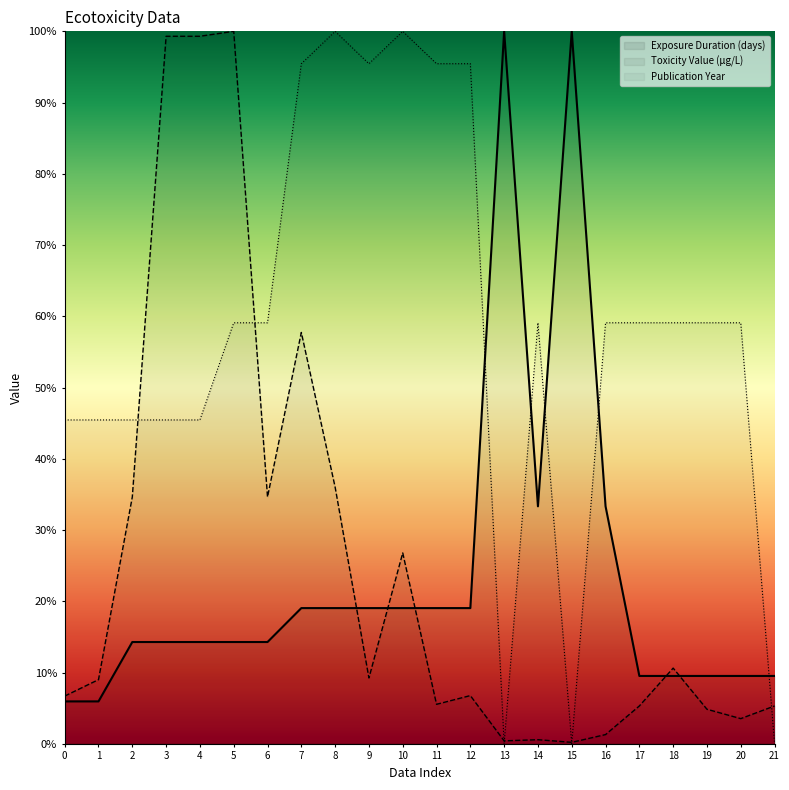

Which series changed the most between 20 and 21?

Publication Year